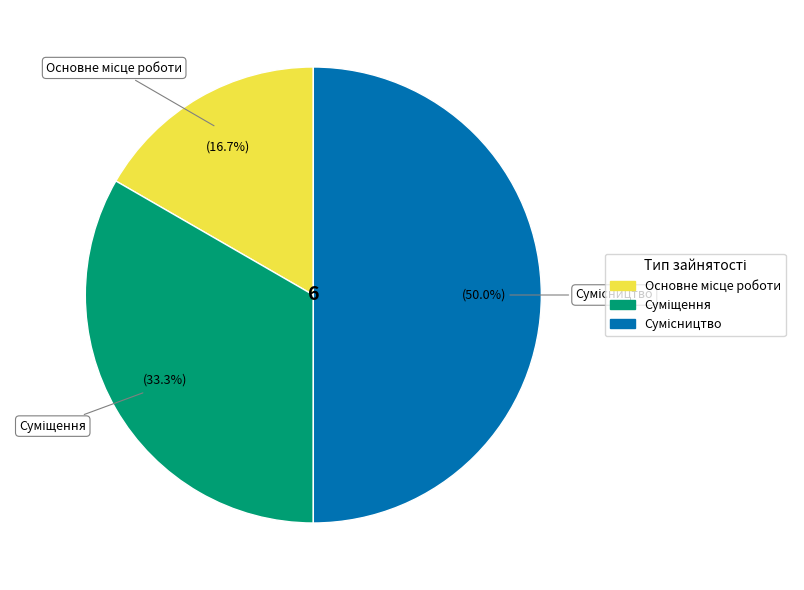

Which category has the smallest portion of the pie?

Основне місце роботи